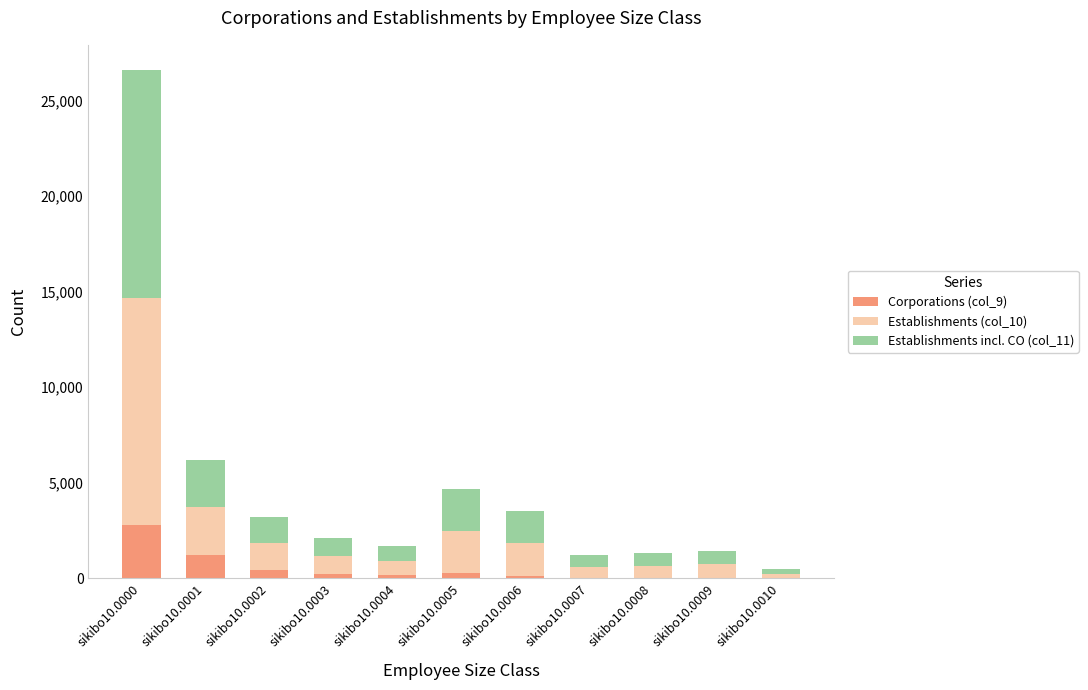

True or false: Corporations (col_9) has a value of 1379 at sikibo10.0000.

False